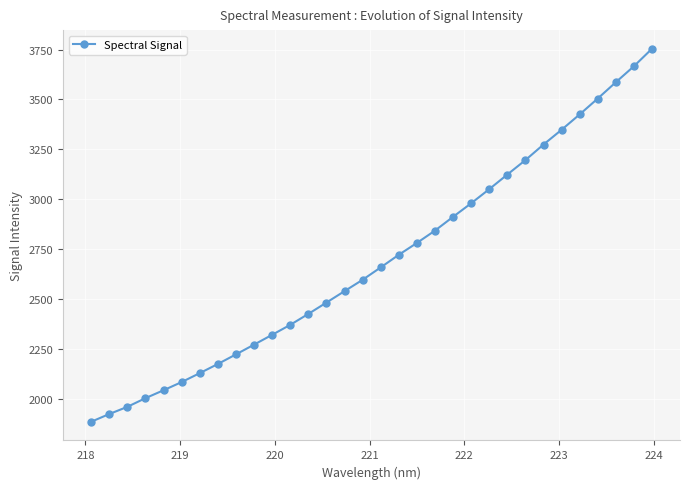

What is the smallest value displayed?

1883.6